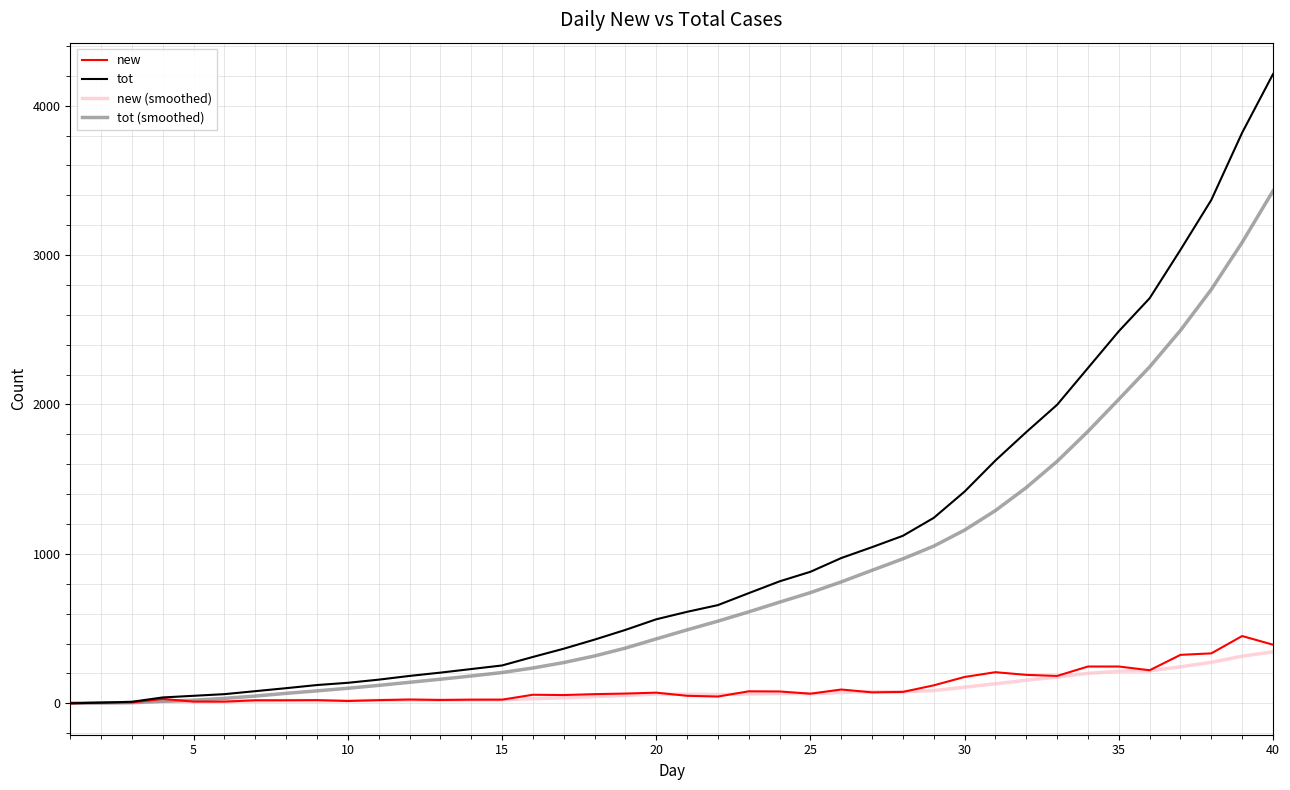

How many categories are shown in the chart?

40